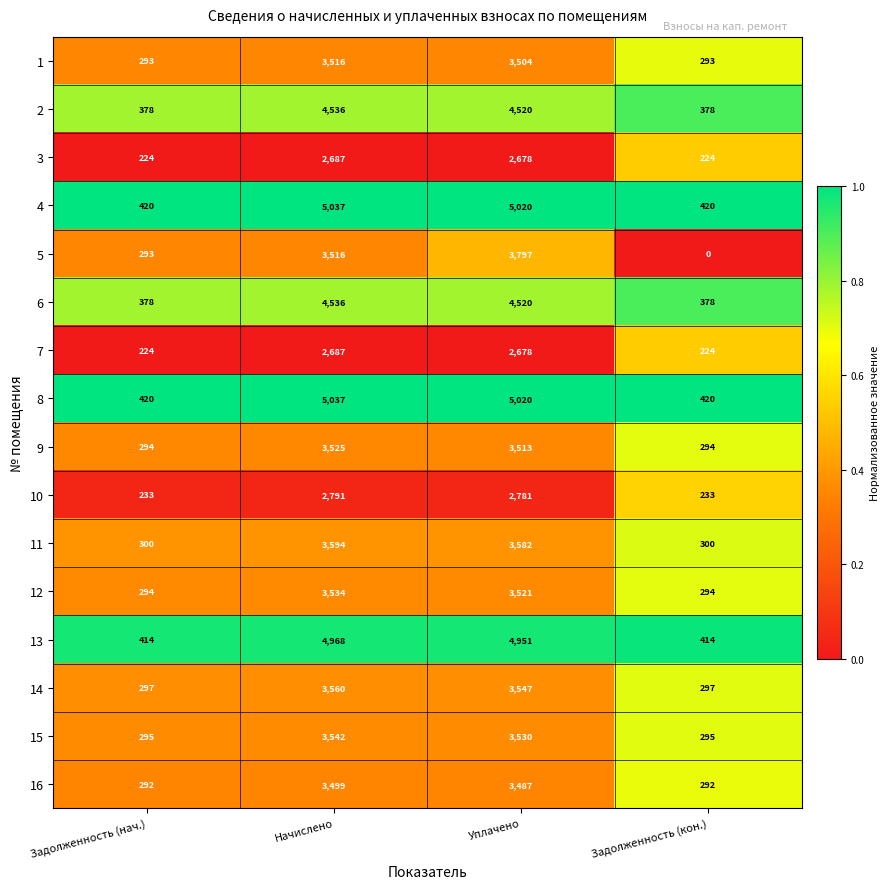

Where does the 12 series first go above 3521?

Начислено